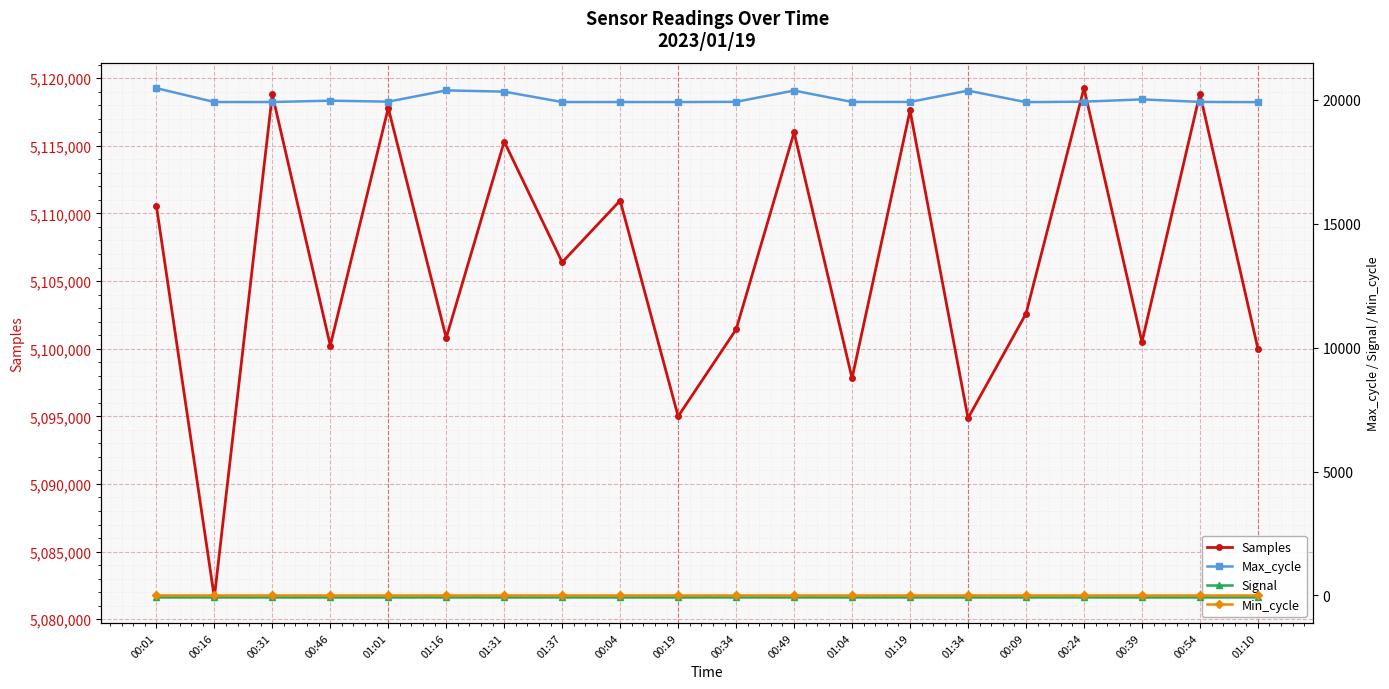

At which category is the sum across all series the highest?

00:24